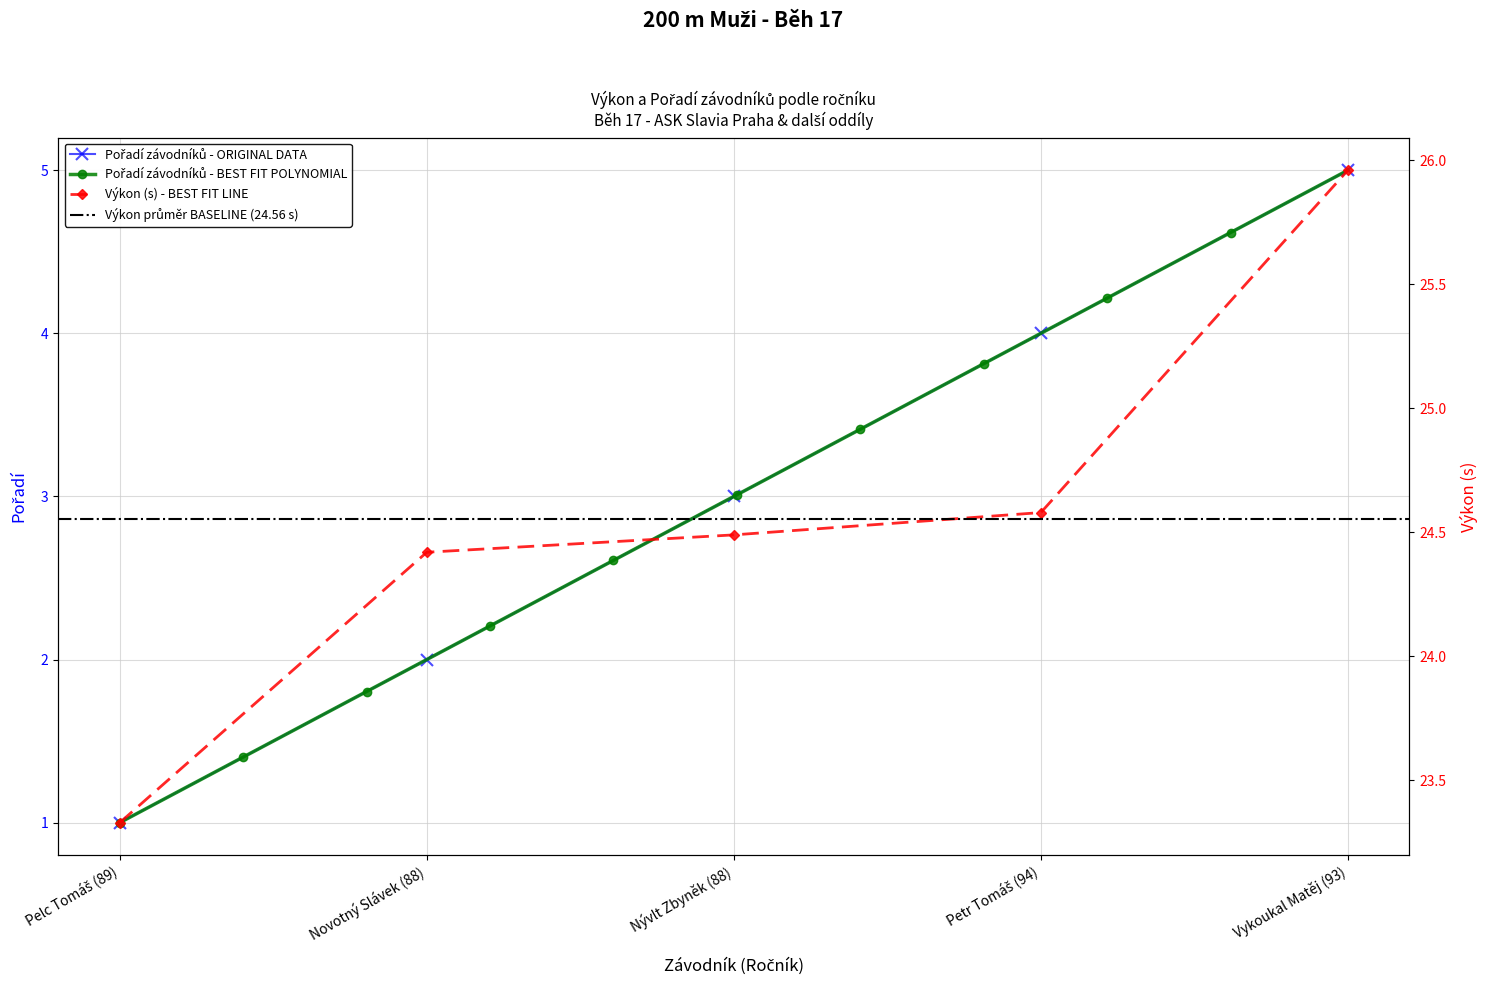

True or false: Výkon and Pořadí intersect in this chart.

False